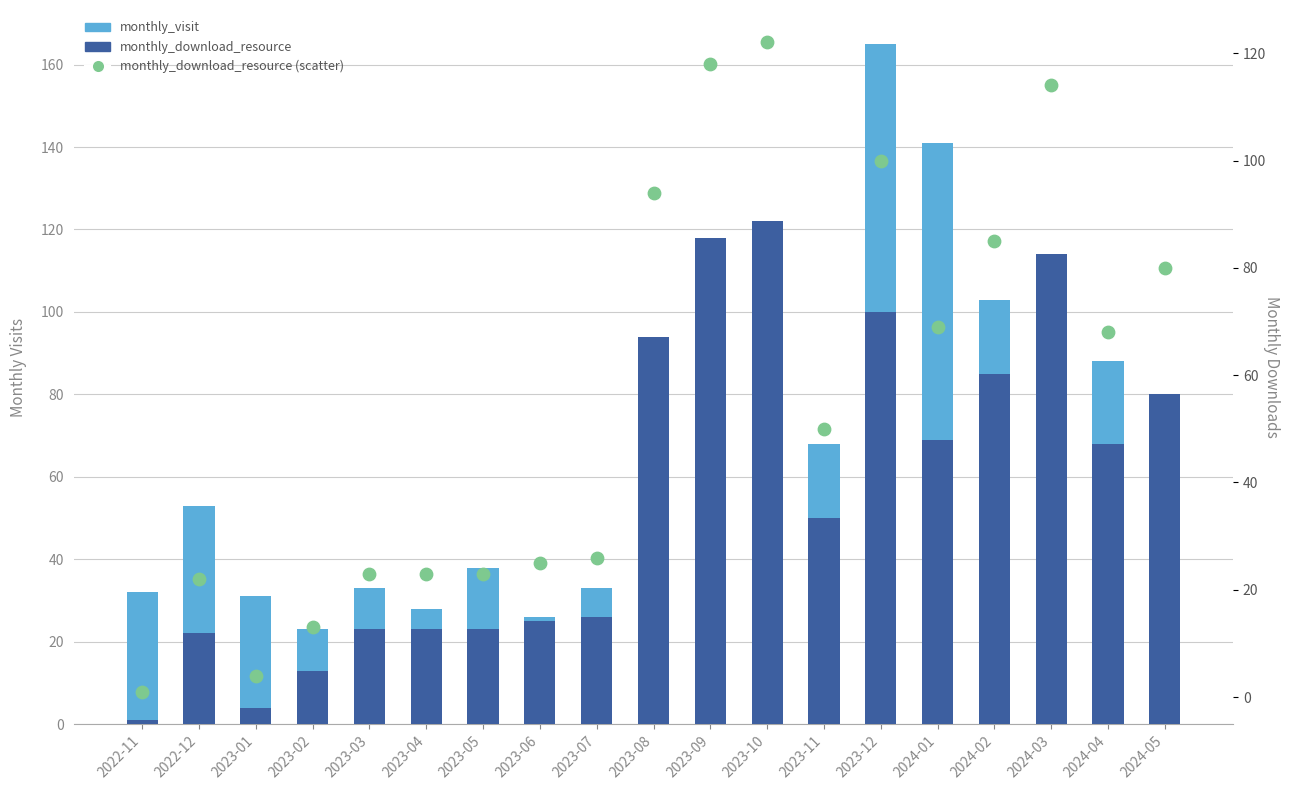

Which series has the widest spread of Y values?

monthly_visit